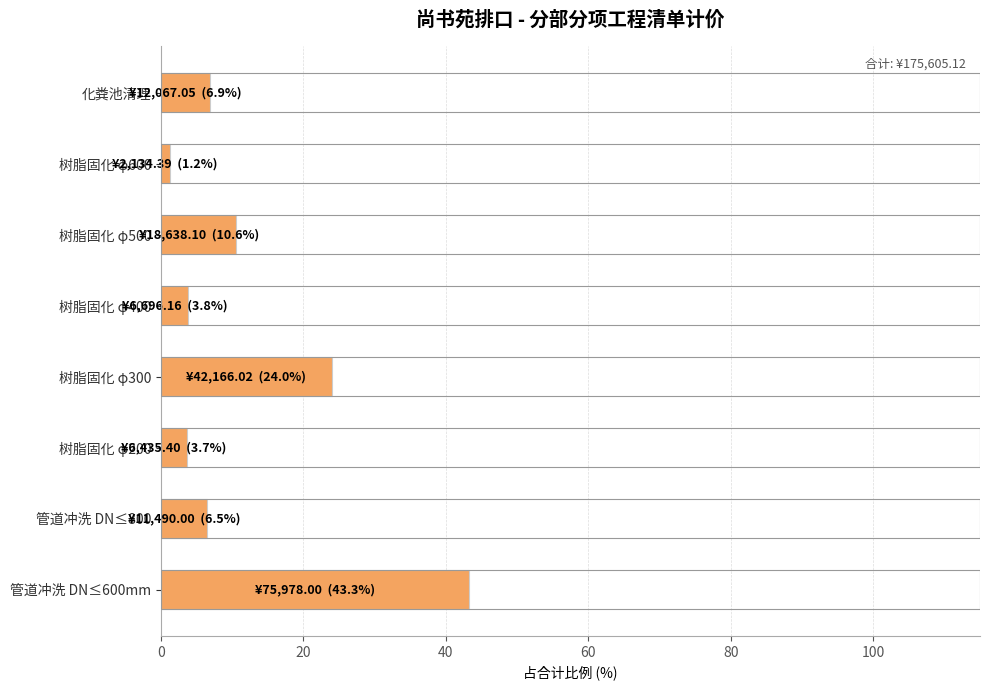

What is the minimum value shown in the chart?

1.2